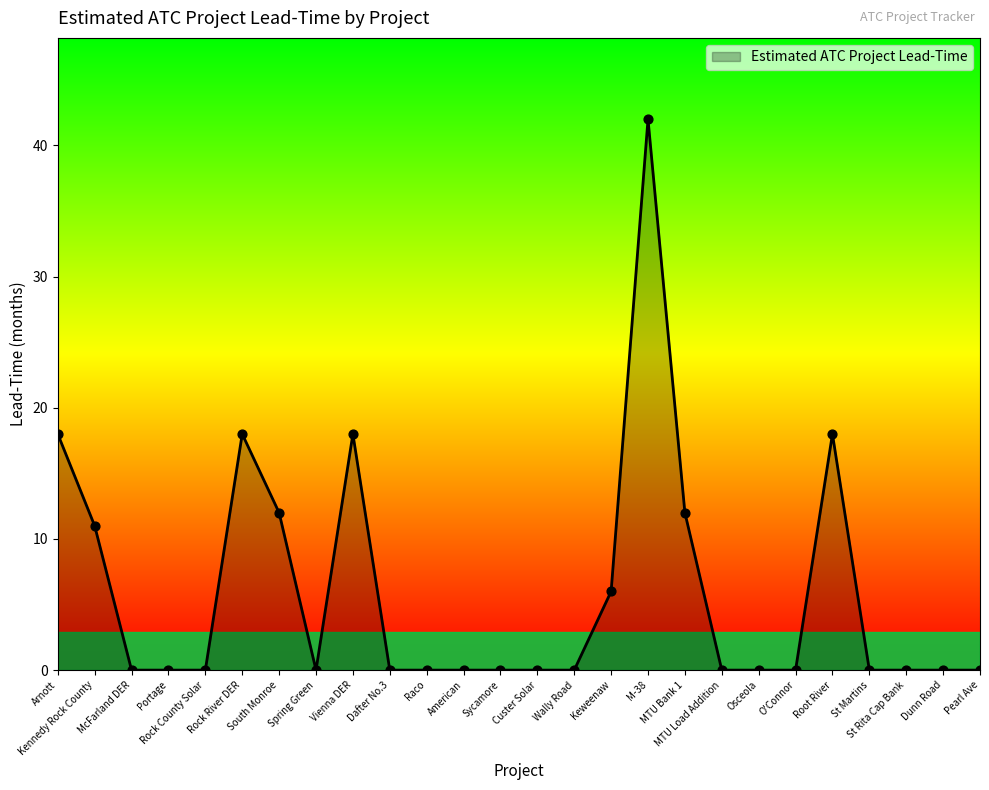

What is the change in value from Vienna DER to St Martins?

-18